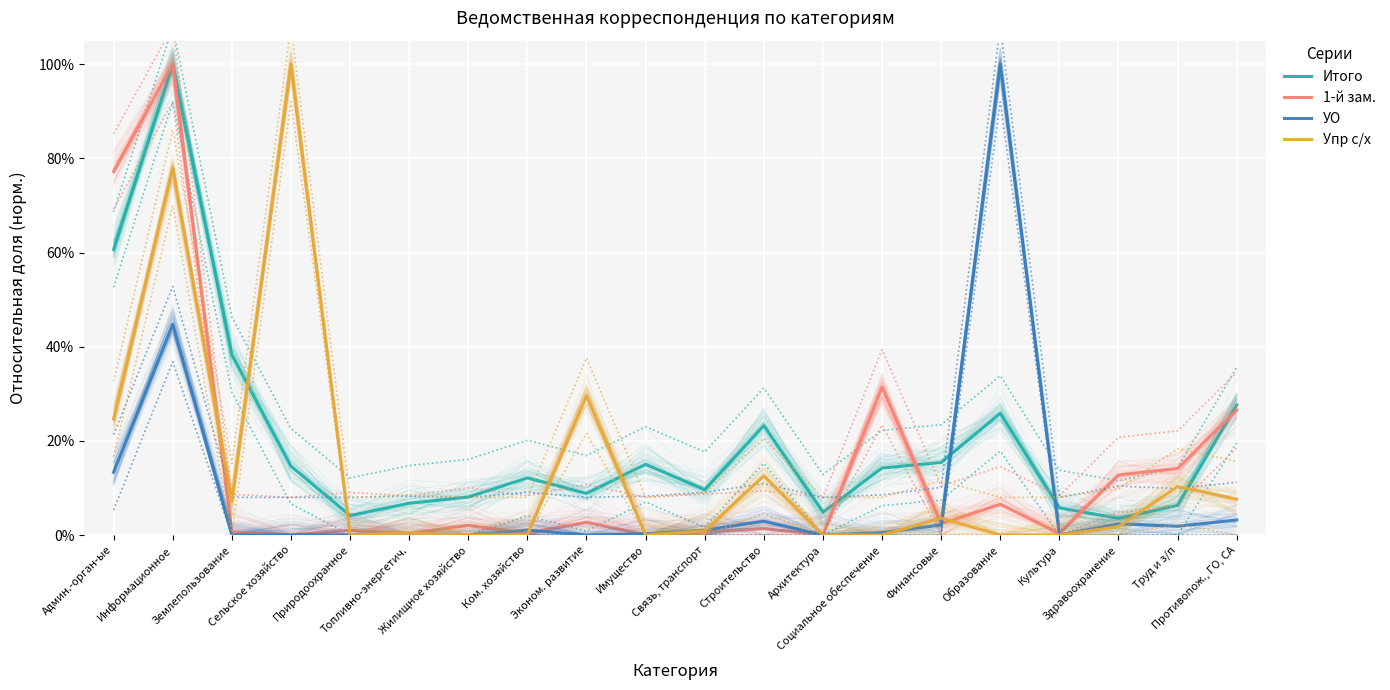

The value of УО at Архитектура is 0.0. True or false?

True